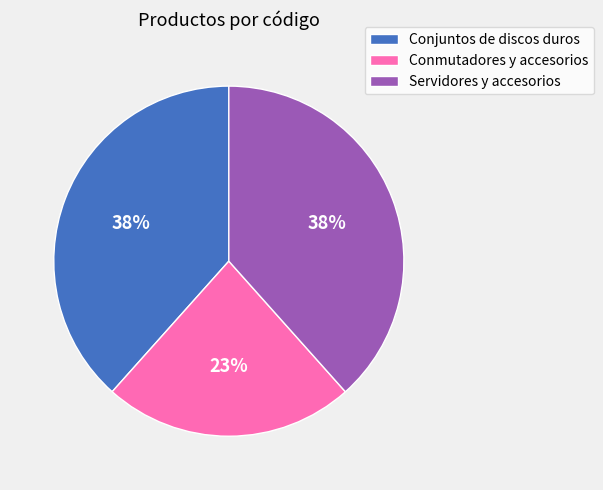

What is the ratio of the value at Conmutadores y accesorios to the value at Servidores y accesorios?

0.6